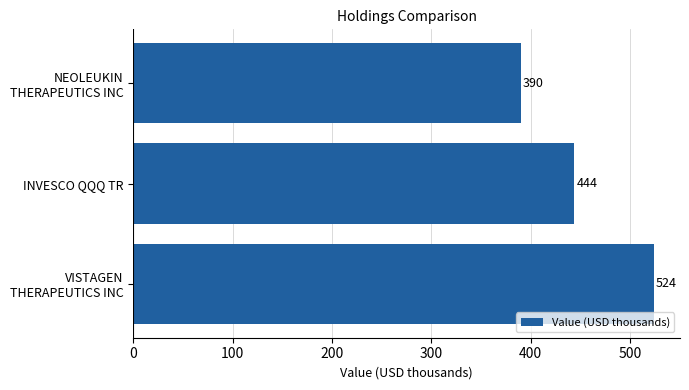

Where is the data nearest to the value 456?

INVESCO QQQ TR